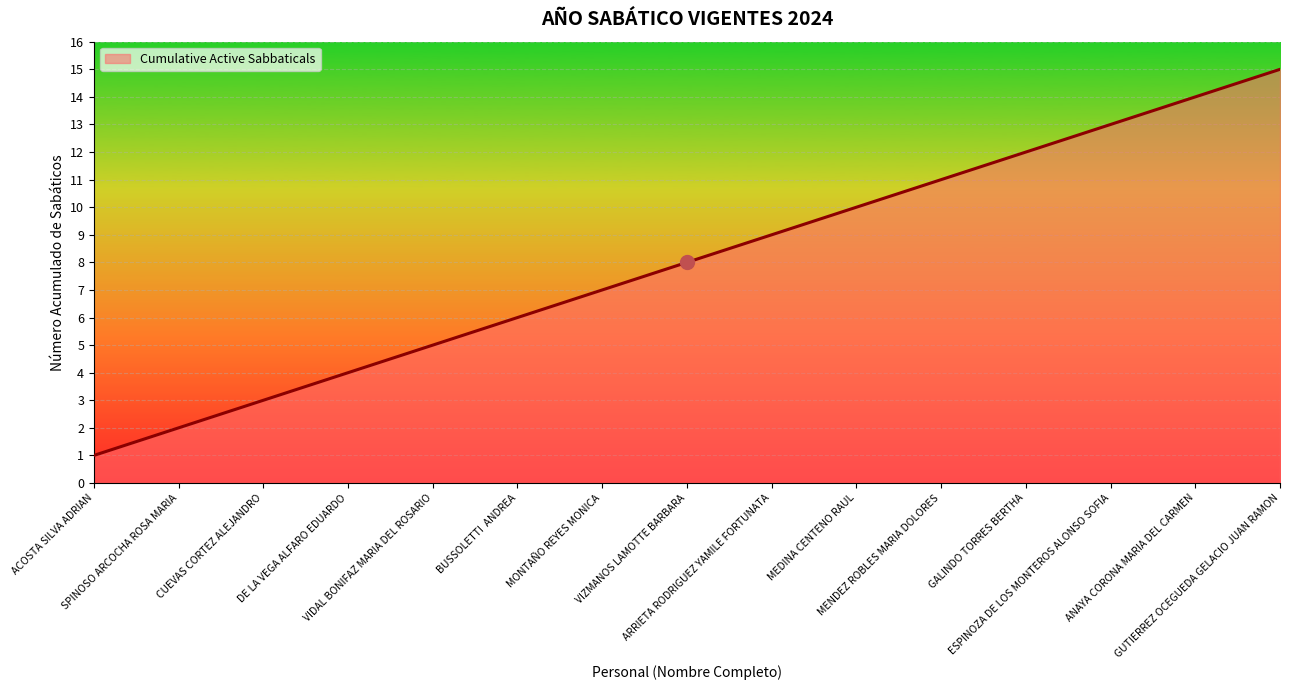

Does the chart have visible grid lines?

Yes